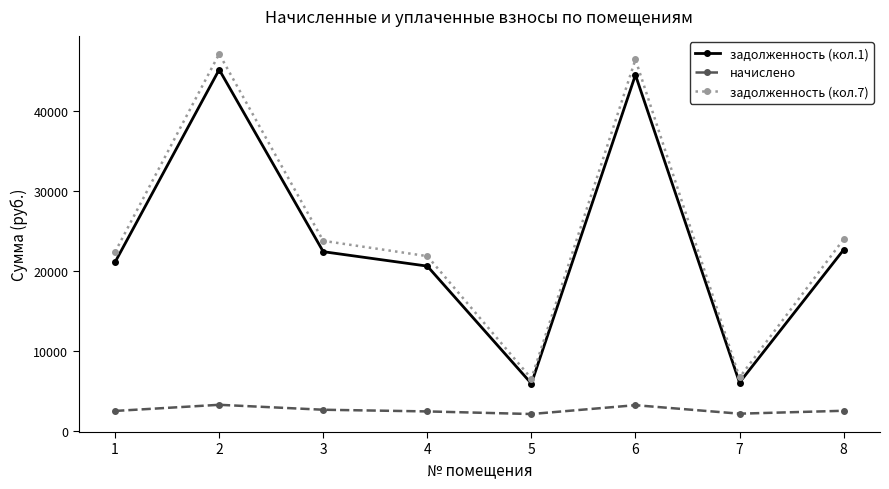

What is the difference between the задолженность (кол.1) values at 2 and 8?

22547.1